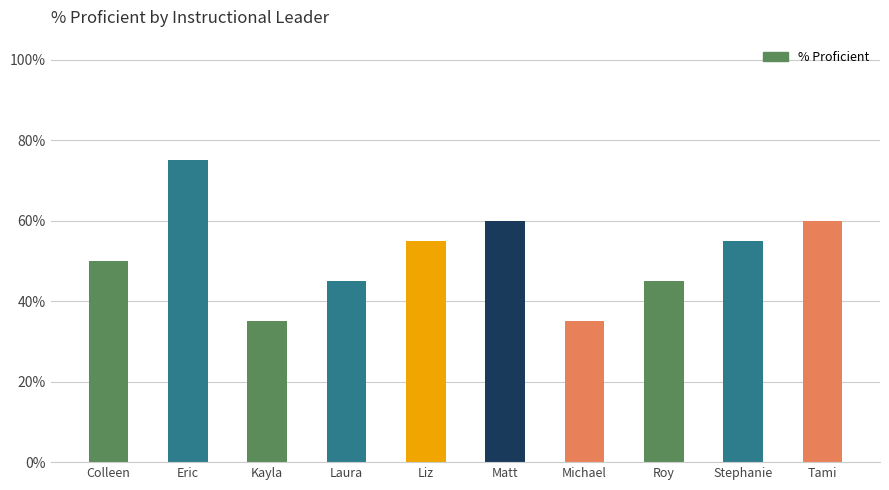

True or false: the data shows 0.5 at Roy.

True